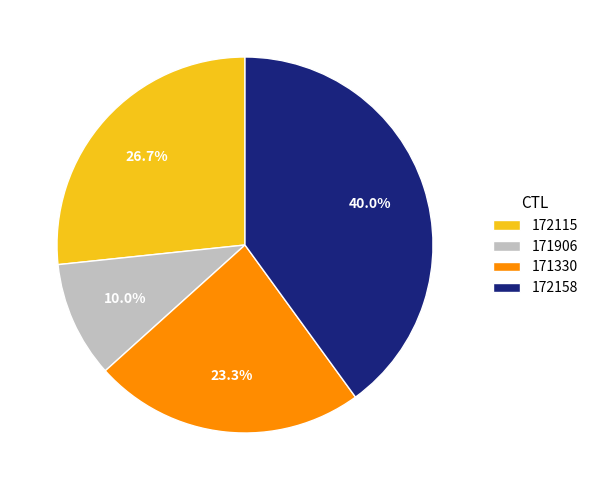

The 172158 slice represents 40% of the pie. True or false?

True